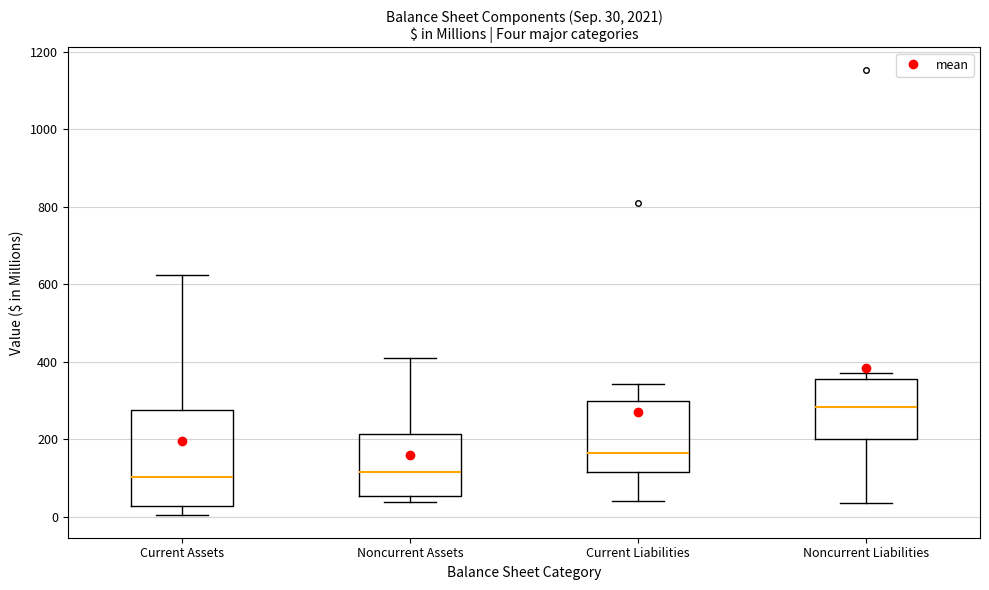

Which box has the highest median line?

Noncurrent Liabilities